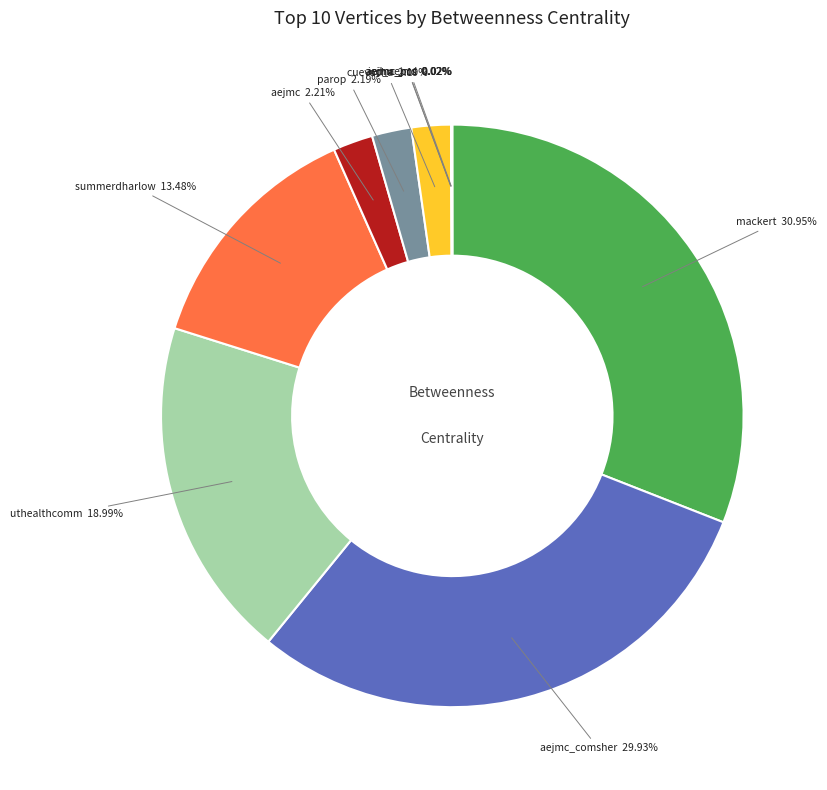

Is there any slice that represents more than half of the pie?

No